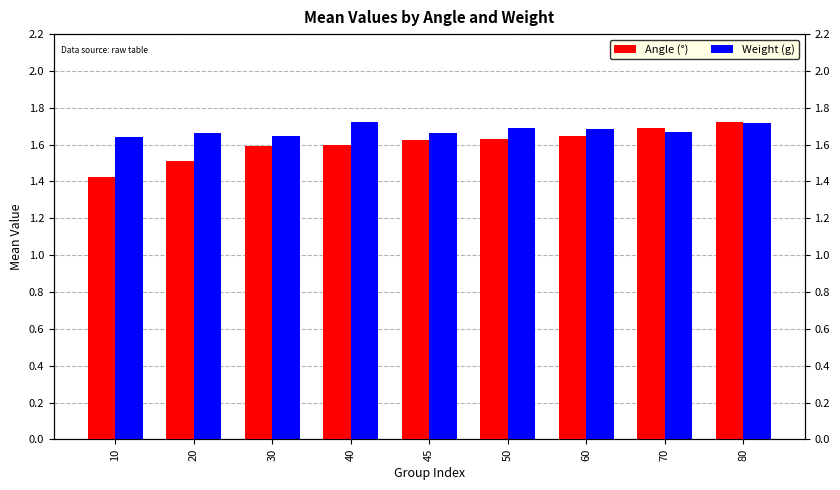

How many Weight (g) values are between 1 and 2?

9